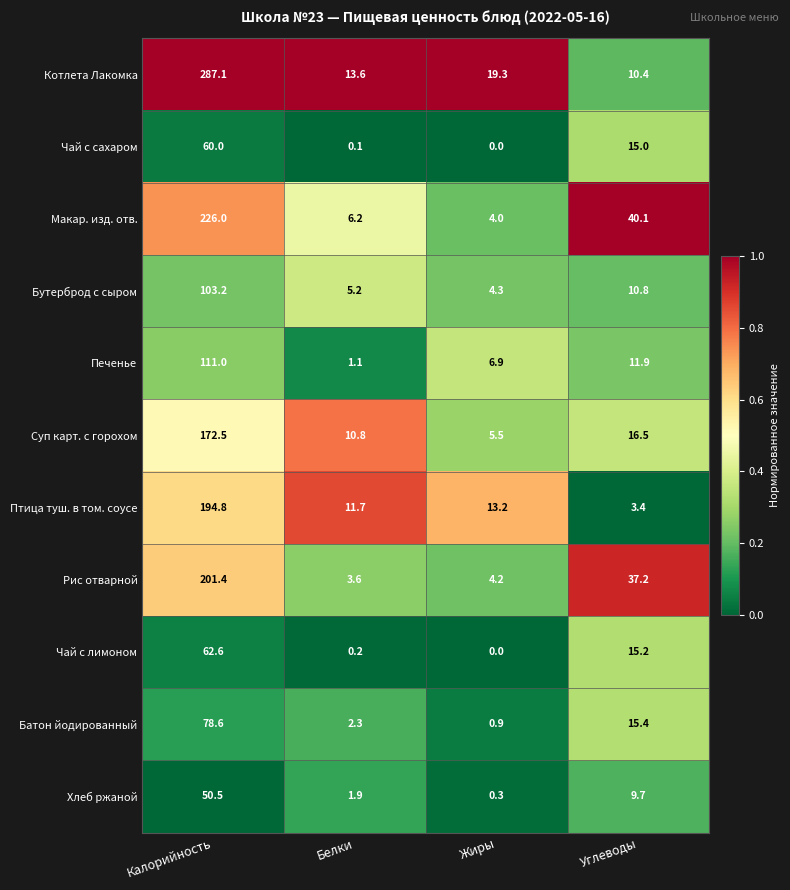

At how many categories does at least one series exceed 0?

4